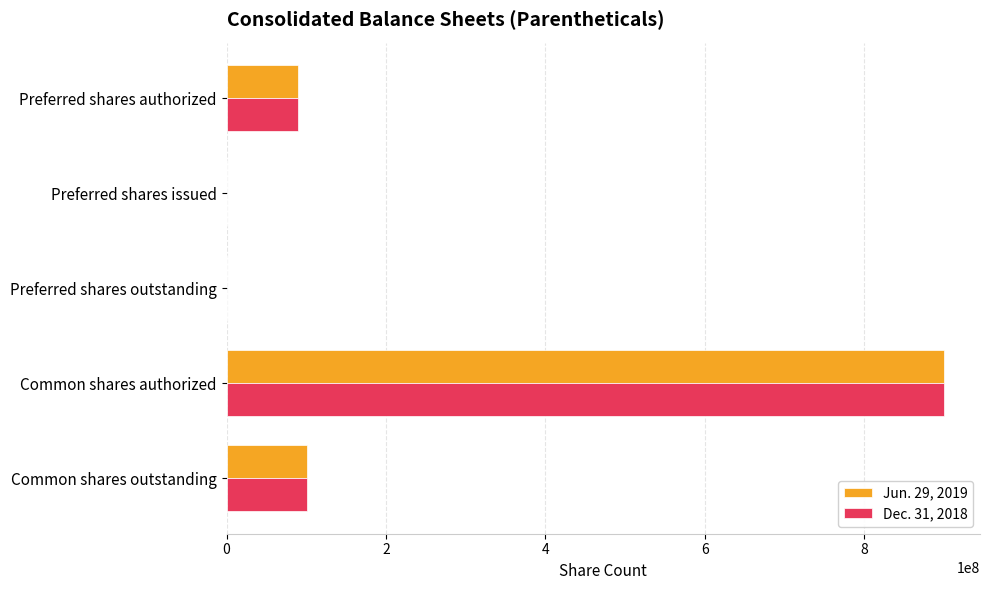

What is the total value across all series at Common shares authorized?

1800000000